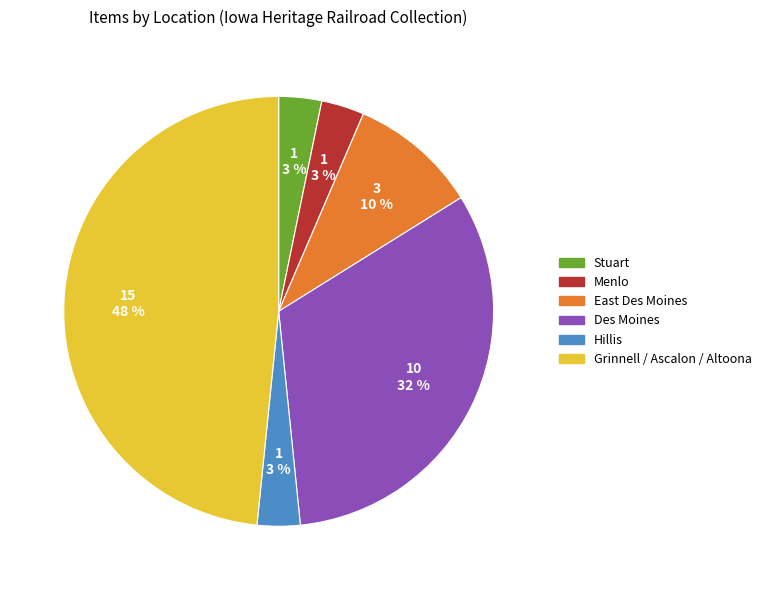

Count the number of slices in the pie.

6